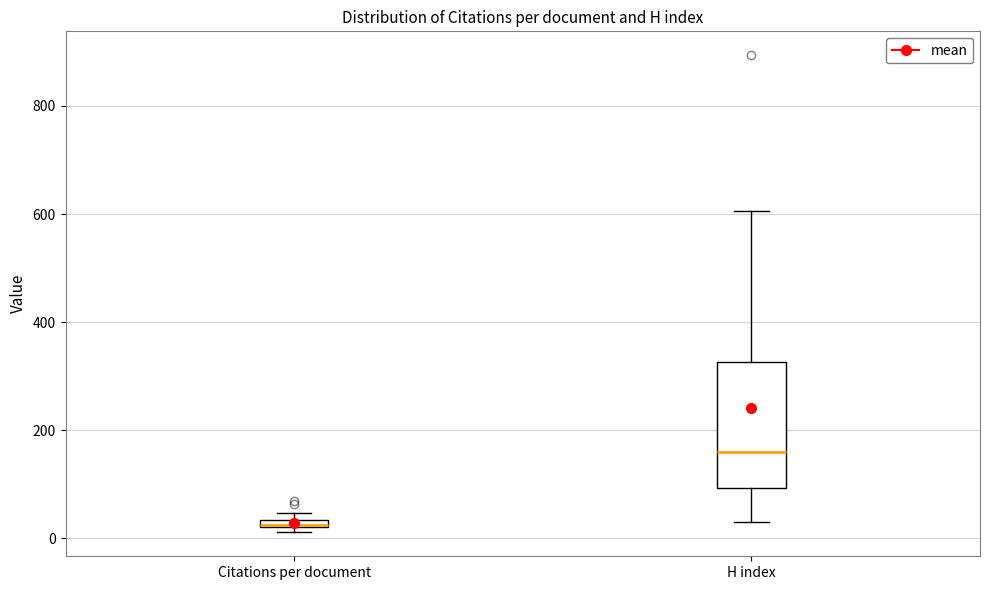

Which box is the tallest, from its lower edge to its upper edge?

H index